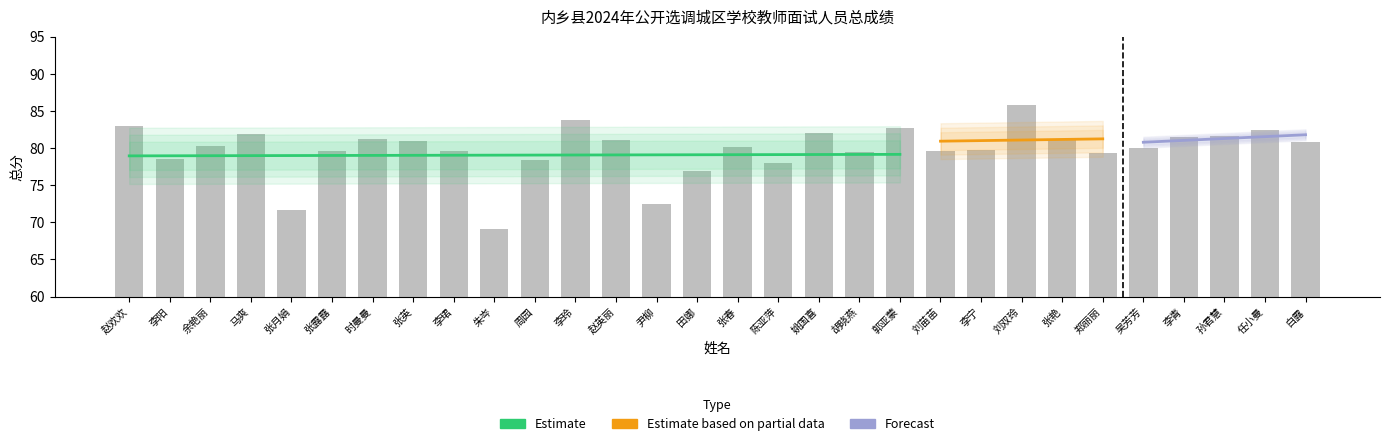

Reading right to left, transcribe all the data shown in this chart.

80.8	82.5	81.6	81.5	80.0	79.3	81.1	85.8	79.8	79.5	82.7	79.5	82.0	78.0	80.2	76.9	72.5	81.1	83.8	78.4	69.1	79.6	81.0	81.2	79.6	71.7	81.9	80.3	78.6	83.0